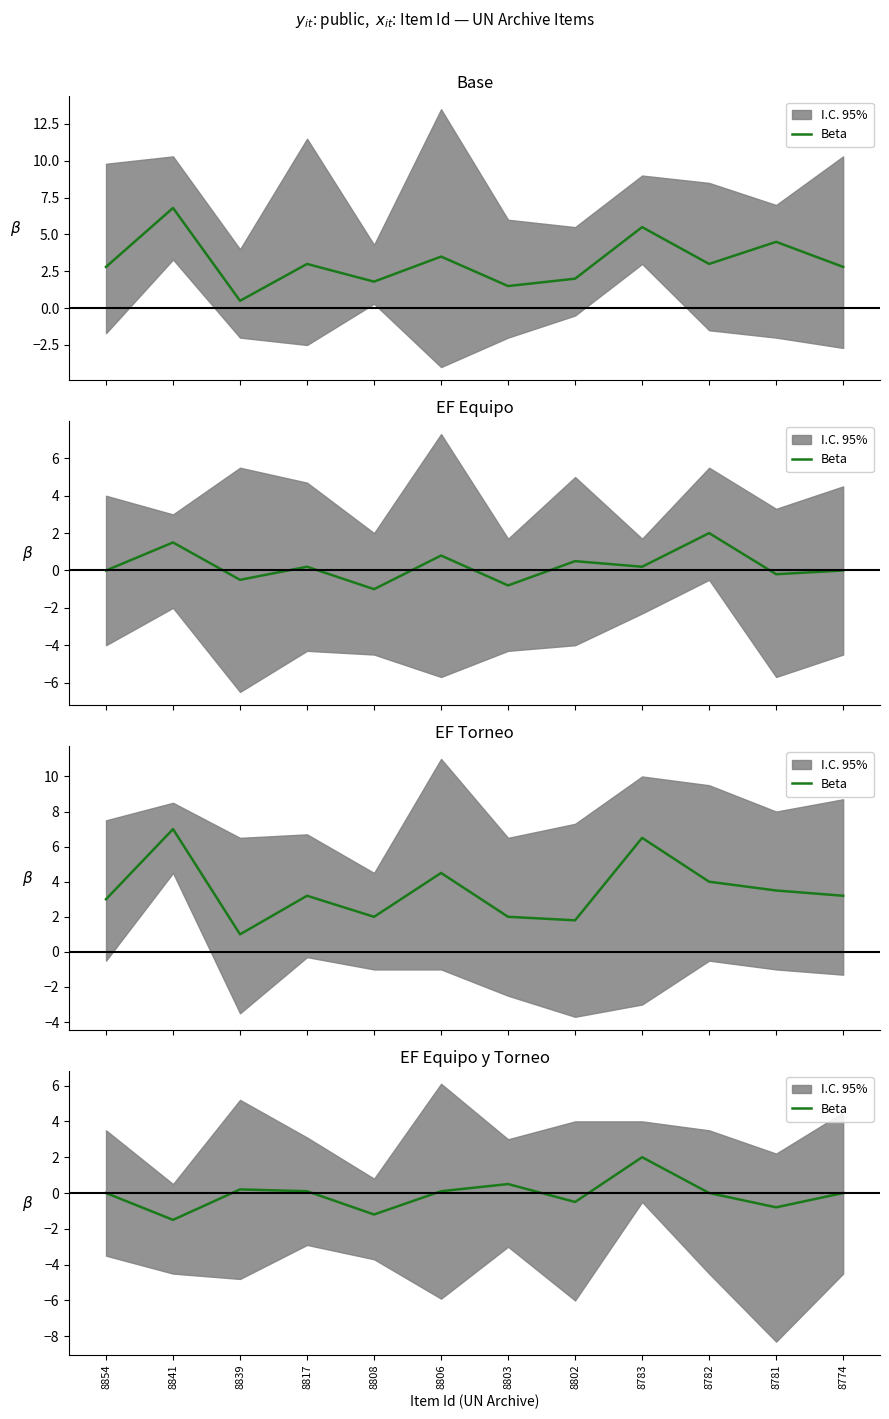

Rank the categories by value from highest to lowest.

8783, 8803, 8839, 8817, 8806, 8854, 8782, 8774, 8802, 8781, 8808, 8841